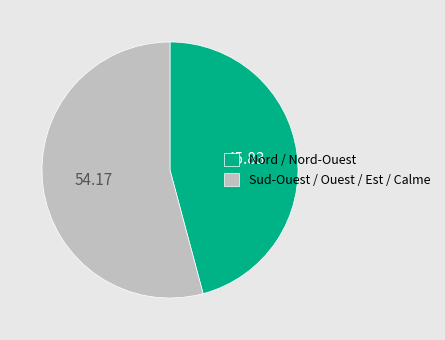

Approximately how many times larger is the value at Sud-Ouest / Ouest / Est / Calme compared to Nord / Nord-Ouest?

1.2